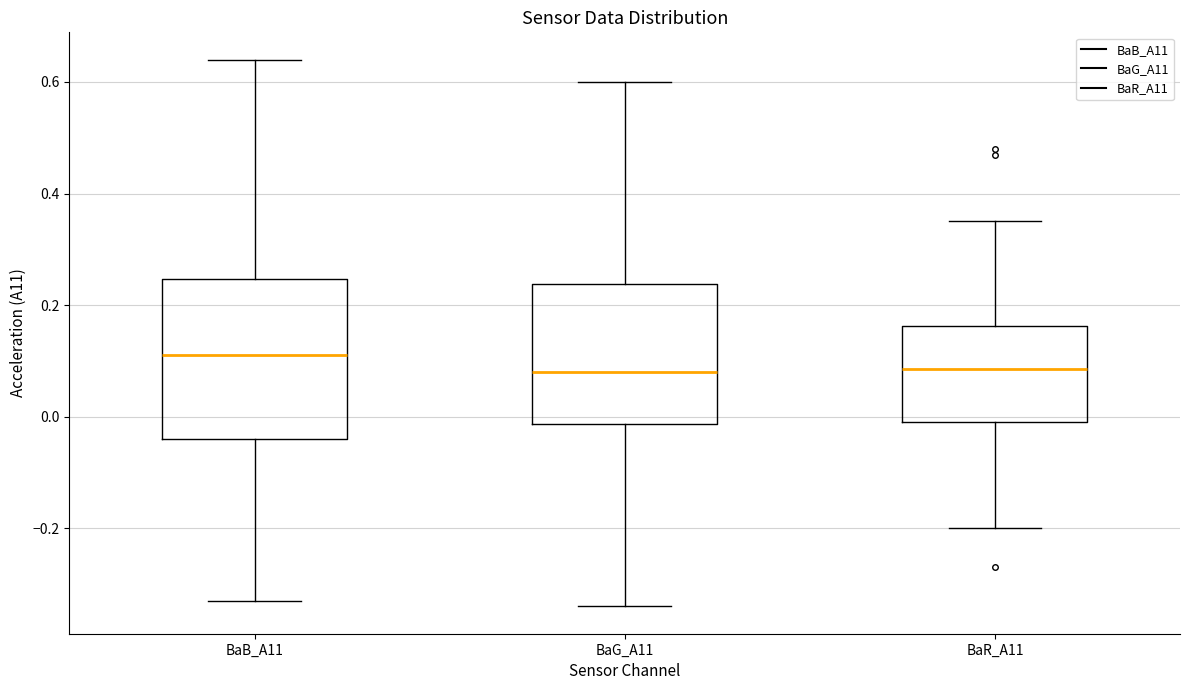

Reading left to right, read every box against the y-axis: the position of its median line, the range the box covers, and the ends of its whiskers. The values are not printed on the chart, so give them approximately, as read against the axis.

BaB_A11: median 0.12, box -0.04 to 0.24, whiskers -0.32 to 0.64
BaG_A11: median 0.08, box -0.02 to 0.24, whiskers -0.34 to 0.60
BaR_A11: median 0.08, box 0.00 to 0.16, whiskers -0.20 to 0.36